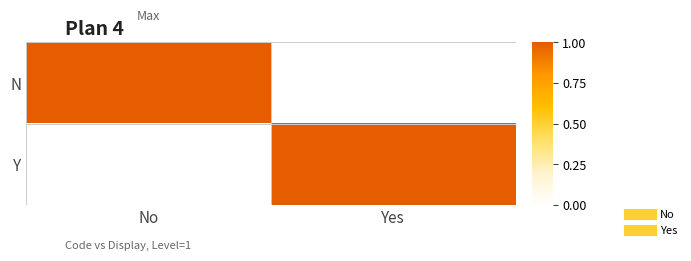

Reading right to left, extract all data points from this chart.

N: Yes=0	No=1
Y: Yes=1	No=0